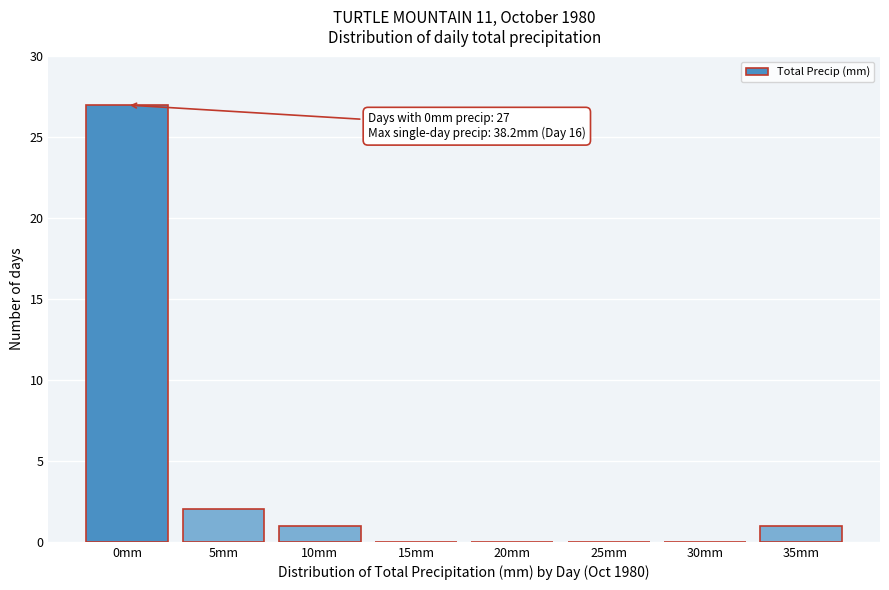

Reading left to right, extract all data points from this chart.

0mm=27	5mm=2	10mm=1	15mm=0	20mm=0	25mm=0	30mm=0	35mm=1